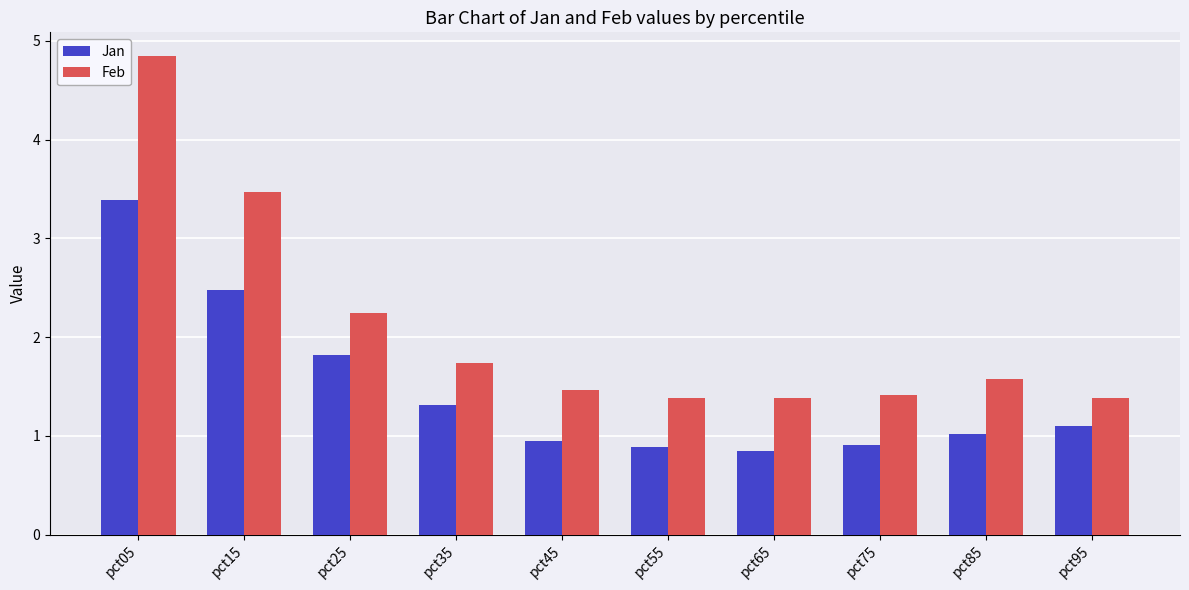

Are the bars grouped side by side (vs. stacked)?

Yes